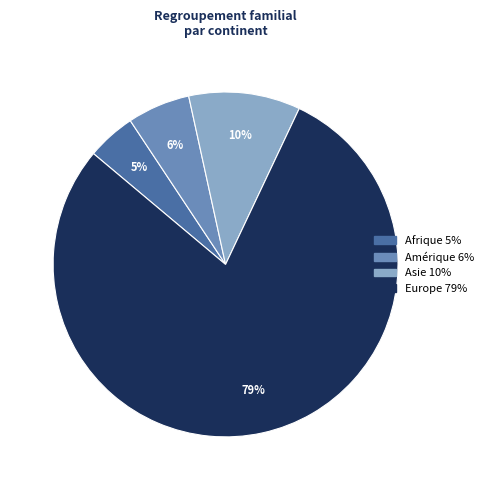

Is it true that Asie is 10% of the pie?

True